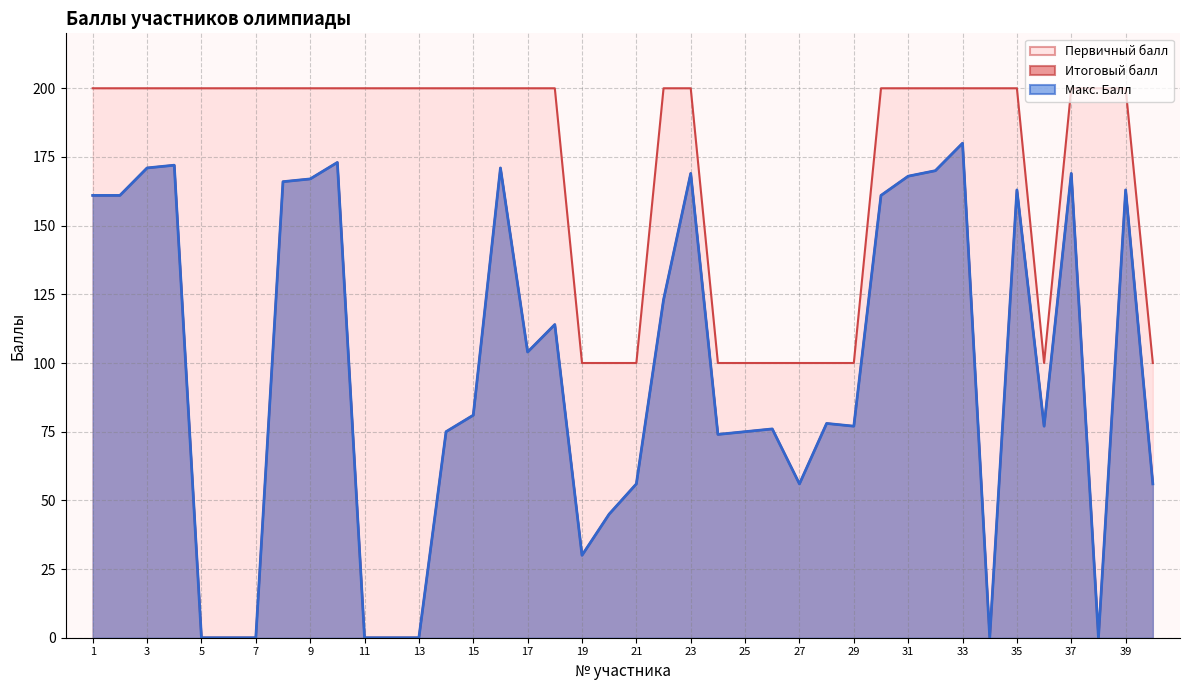

What are all the series names shown in the legend?

Первичный балл, Итоговый балл, Макс. Балл